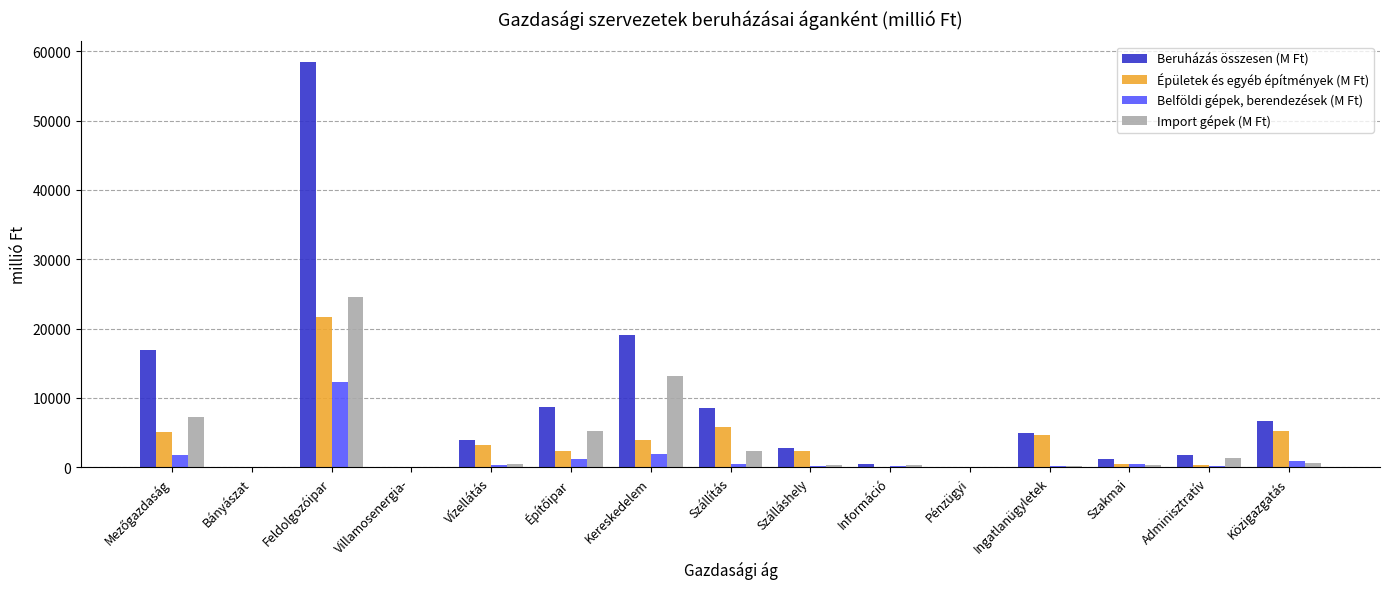

What is the sum of all Import gépek (M Ft) values?

55701.6